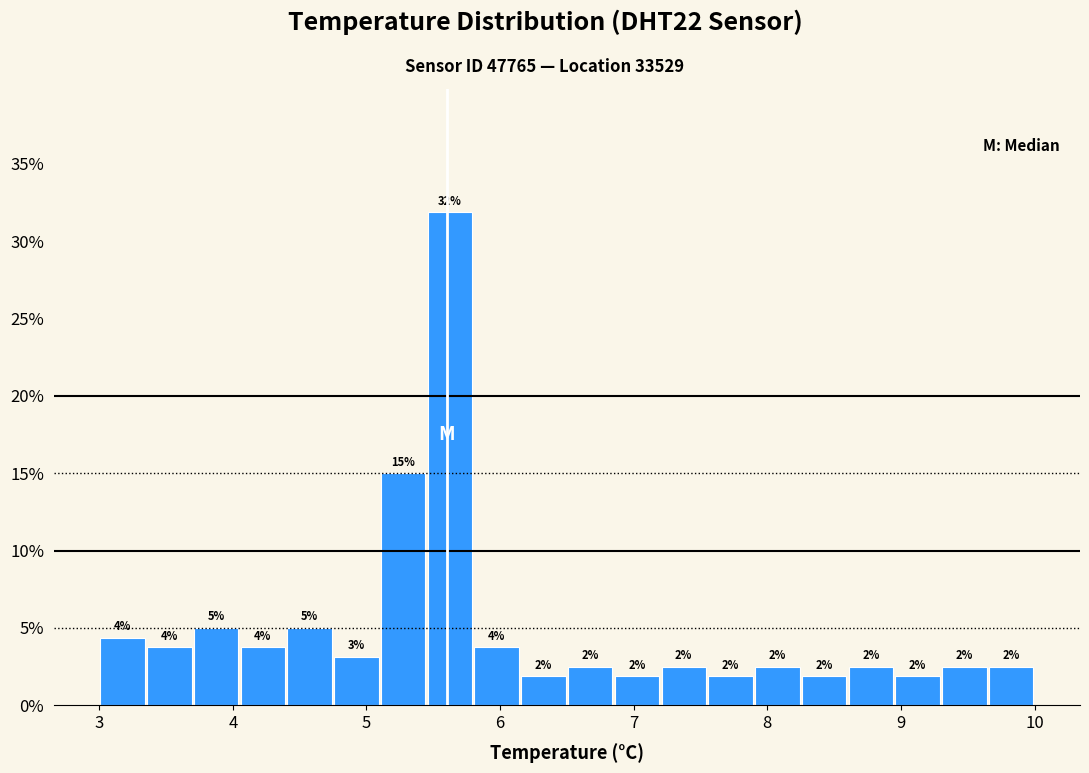

Around what value on the x-axis is the tallest bar? Give the approximate position of its centre, as read against the axis.

5.6